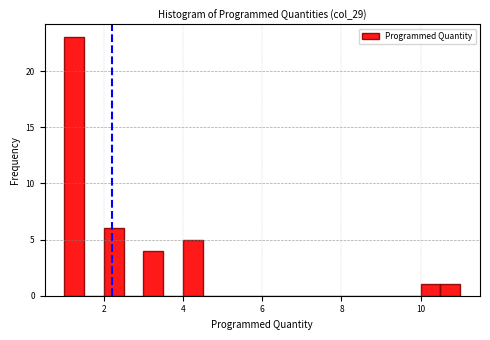

Around what value on the x-axis is the tallest bar? Give the approximate position of its centre, as read against the axis.

1.2